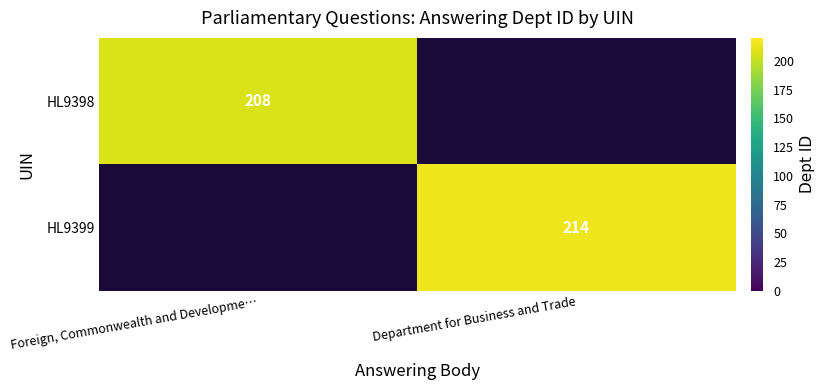

The value of HL9398 at Foreign, Commonwealth and Developme… is 282. True or false?

False